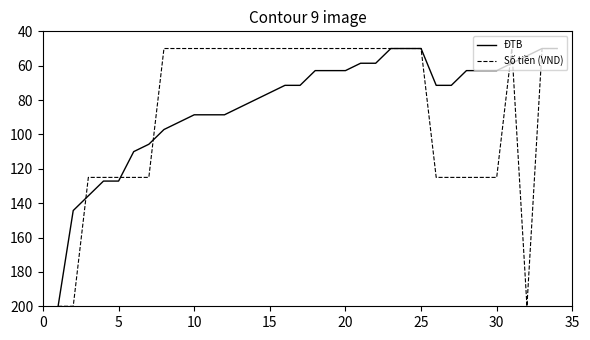

What is the smallest value displayed?

50.0